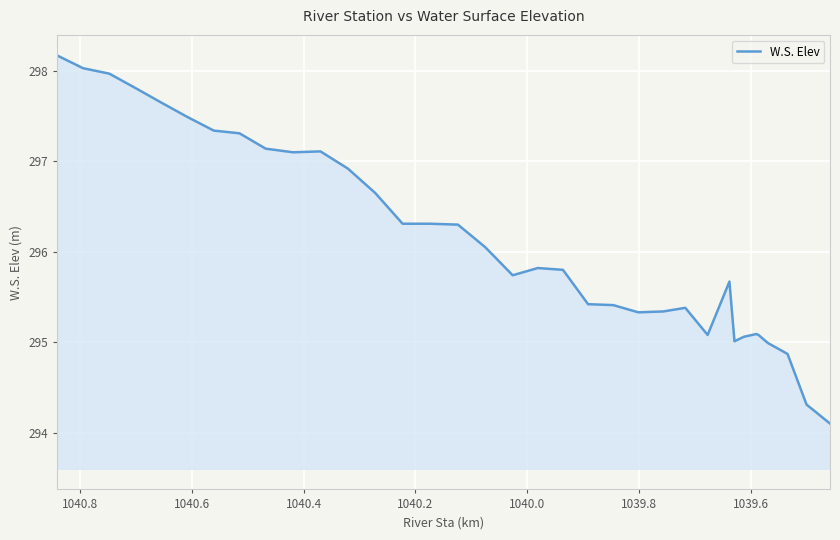

The chart shows a value of 528.0 at 1040.8. True or false?

False